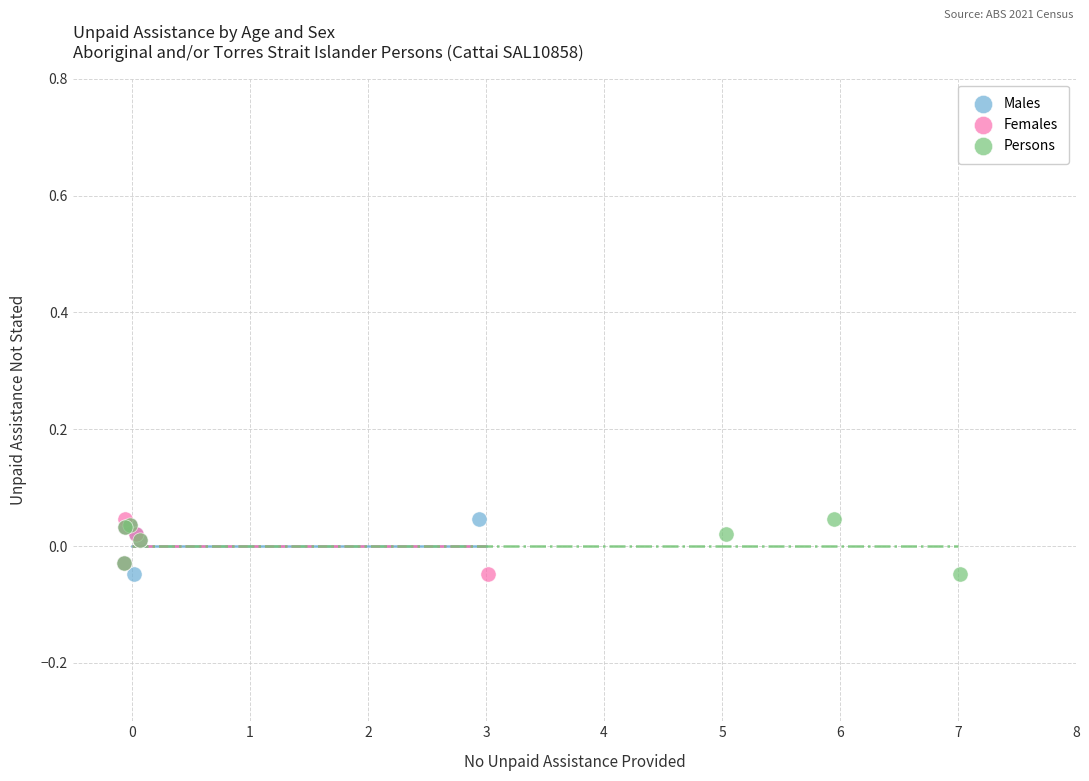

What are all the series names shown in the legend?

Males, Females, Persons